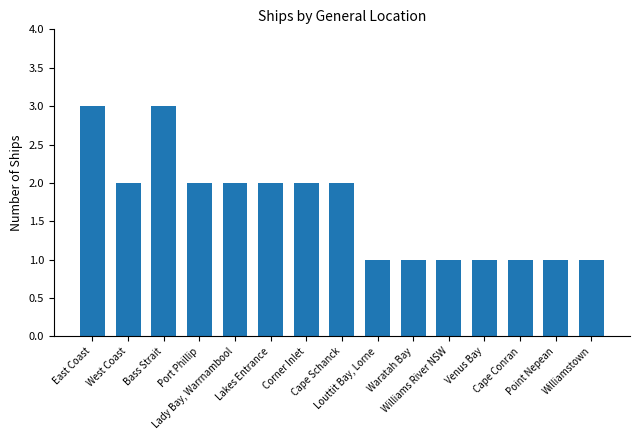

What is the maximum value shown in the chart?

3